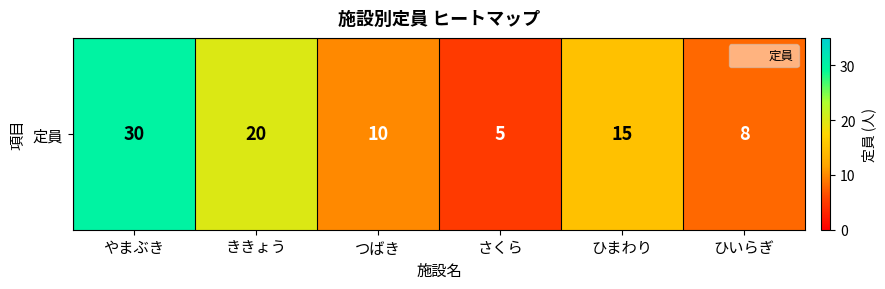

List the labels in order of value, smallest first.

さくら, ひいらぎ, つばき, ひまわり, ききょう, やまぶき